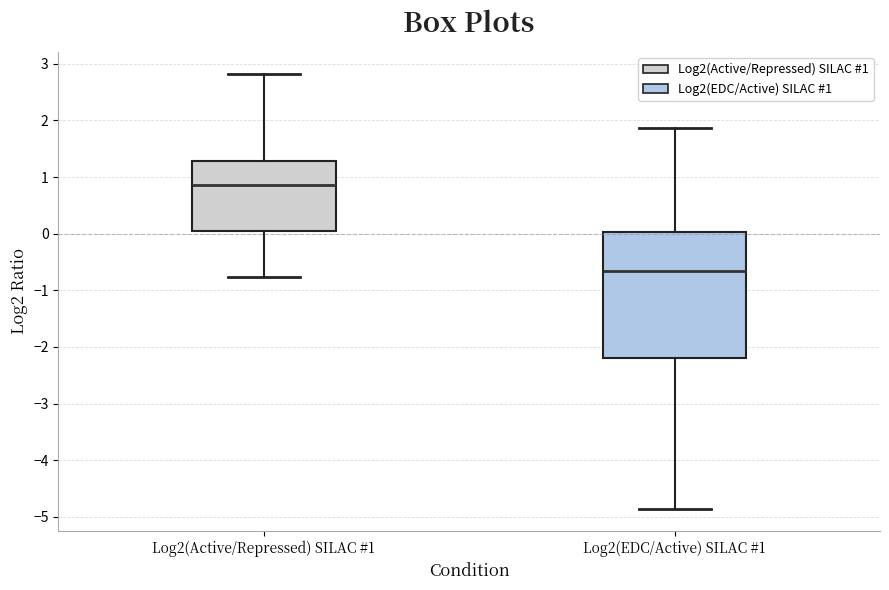

Reading left to right, transcribe this box plot: for each box, give where its median line is, the range the box spans, and where its two whiskers end, as read against the y-axis. The values are not printed on the chart, so give them approximately, as read against the axis.

Log2(Active/Repressed) SILAC #1: median 0.9, box 0.1 to 1.3, whiskers -0.8 to 2.8
Log2(EDC/Active) SILAC #1: median -0.7, box -2.2 to 0.0, whiskers -4.9 to 1.9